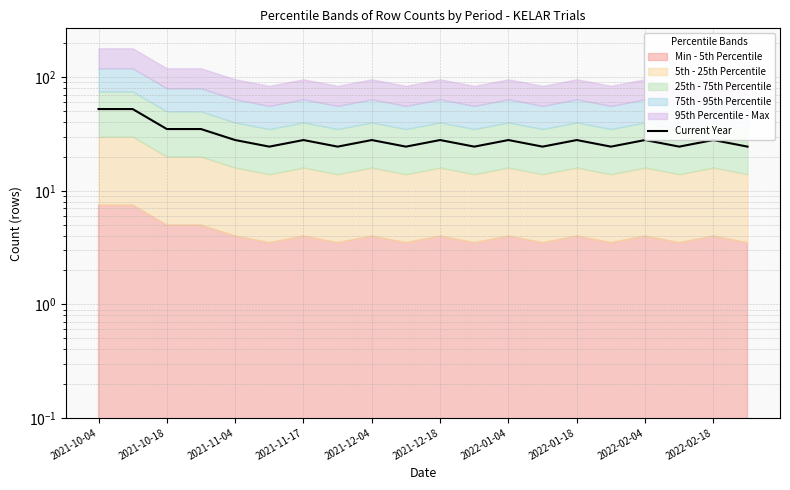

Between 2021-10-18 and 2021-11-17, which is larger?

2021-10-18